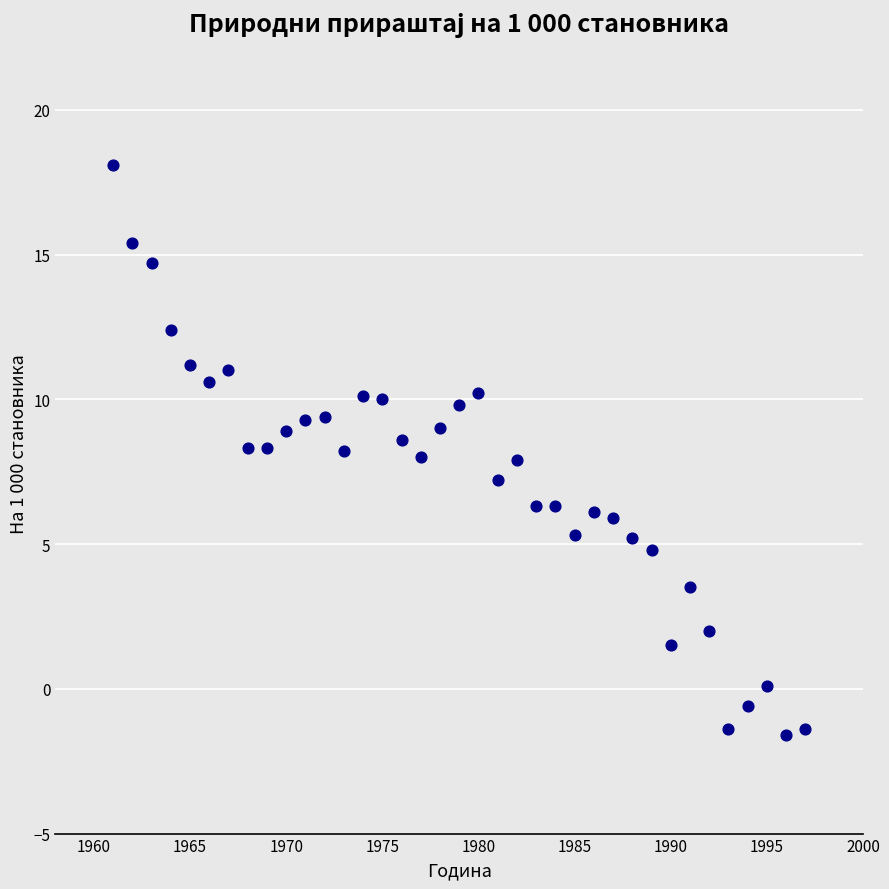

What is the range of Y values (max minus min)?

19.7